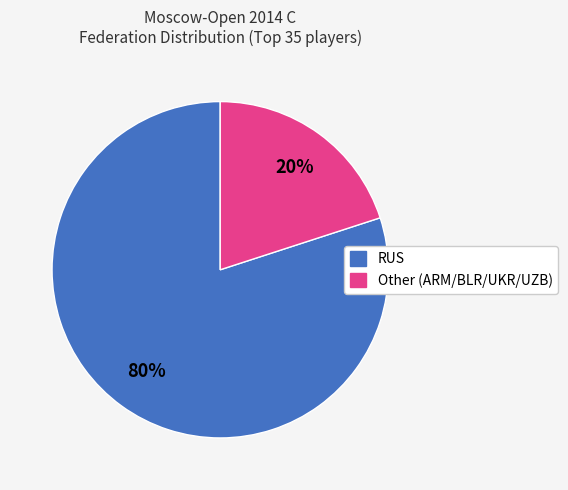

Is there a majority slice in this chart?

Yes